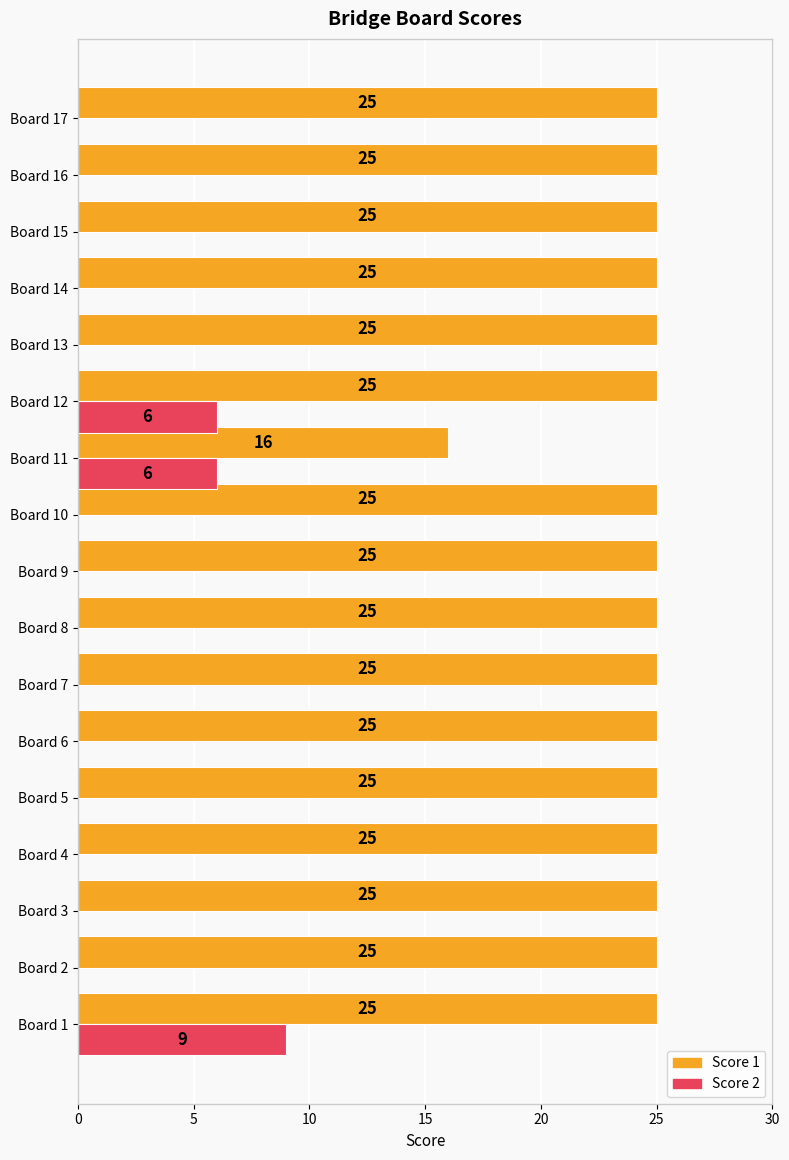

What is the maximum value shown in the chart?

25